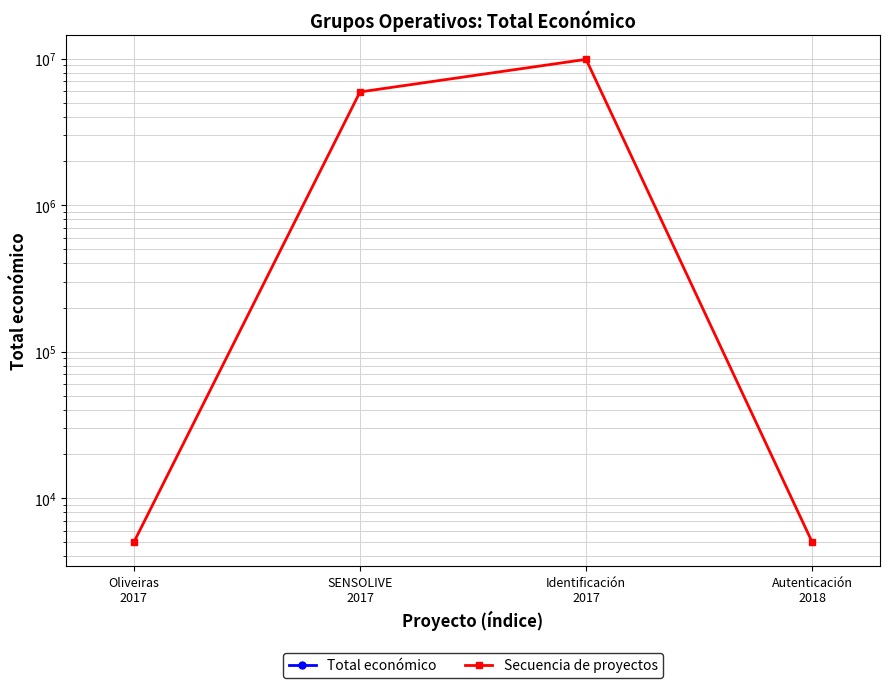

The value of Secuencia de proyectos at Oliveiras
2017 is 5000. True or false?

True